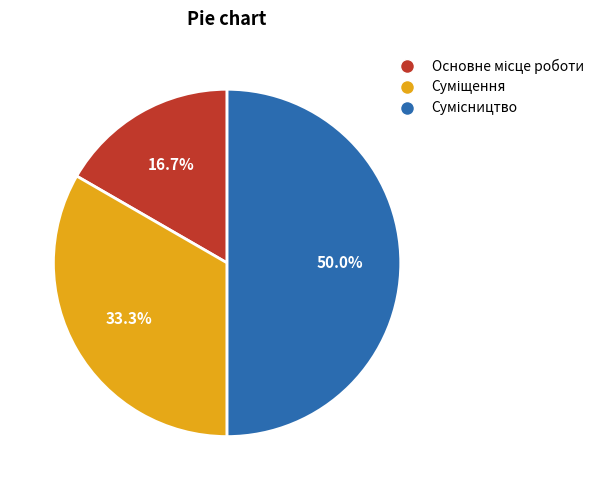

How many slices are in this pie chart?

3